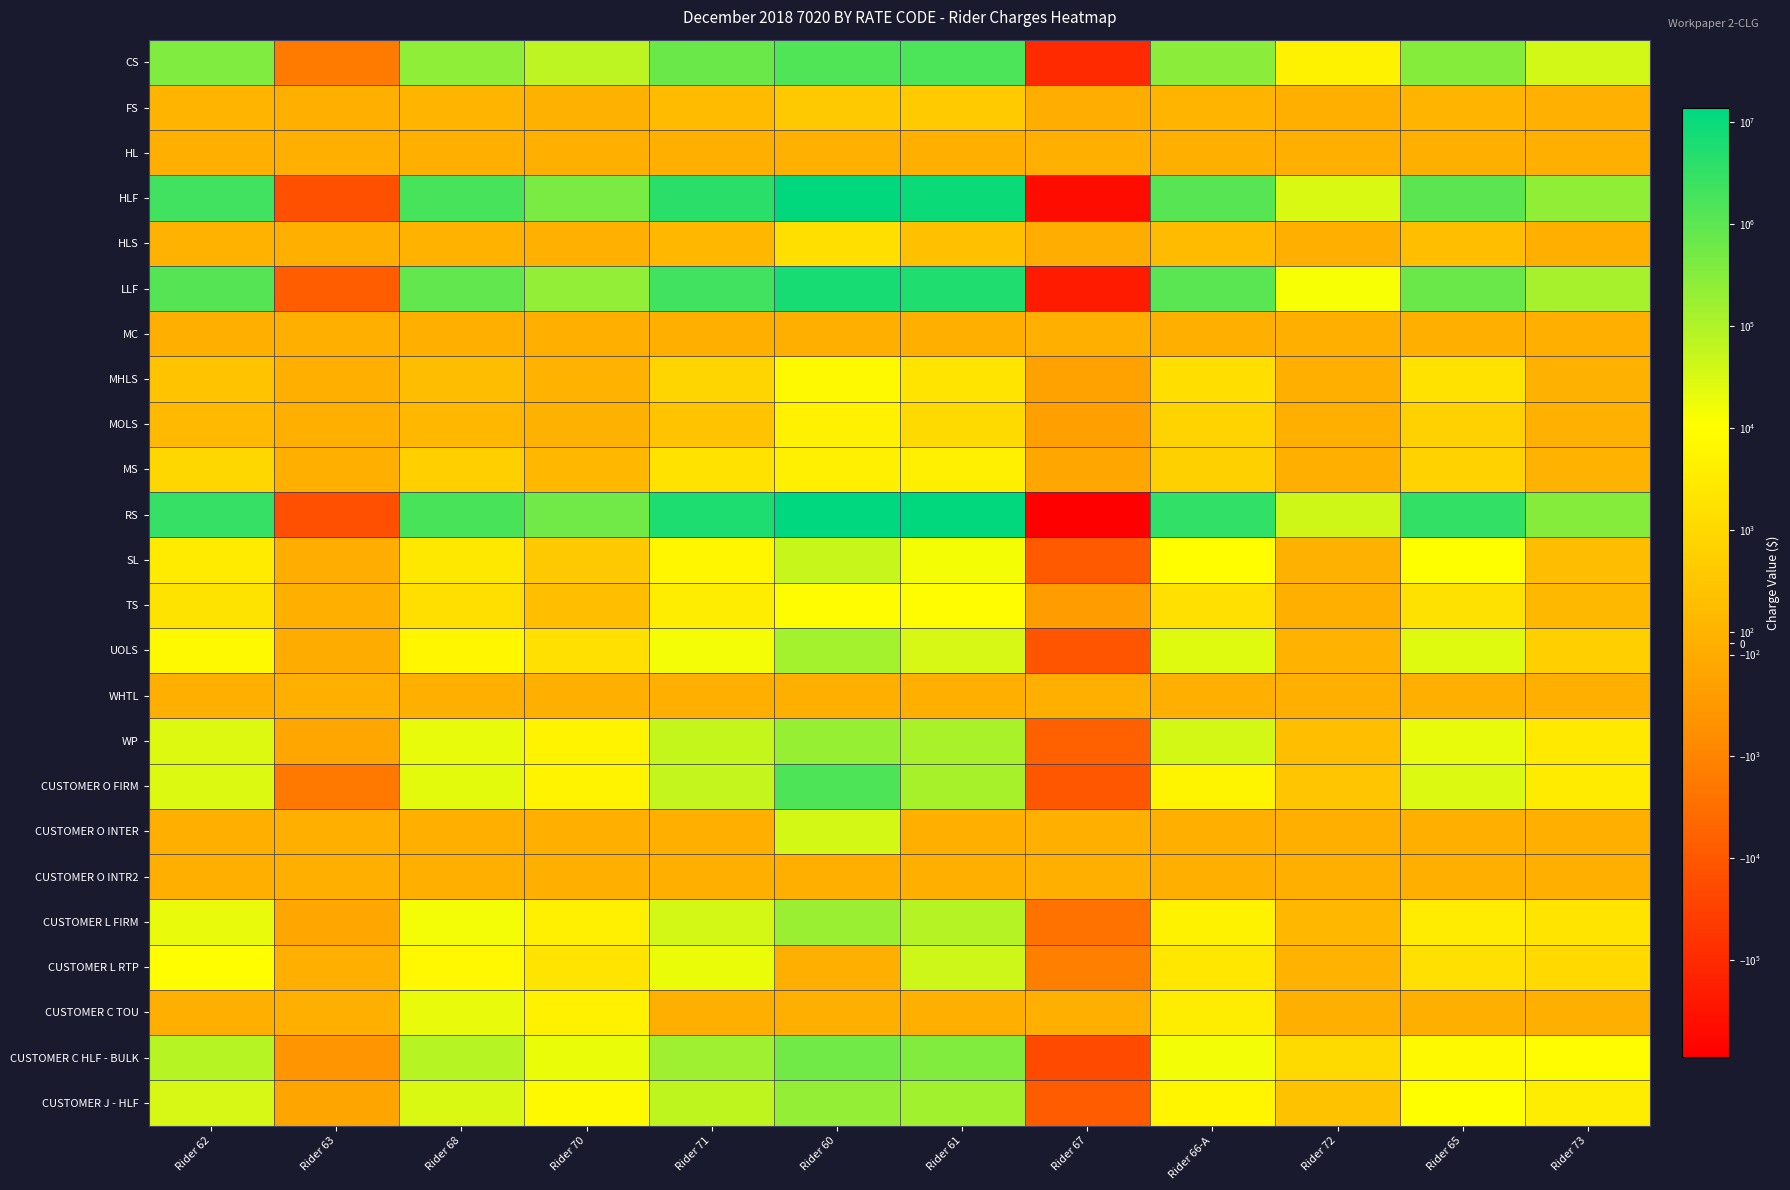

At which category is the sum across all series the highest?

Rider 60